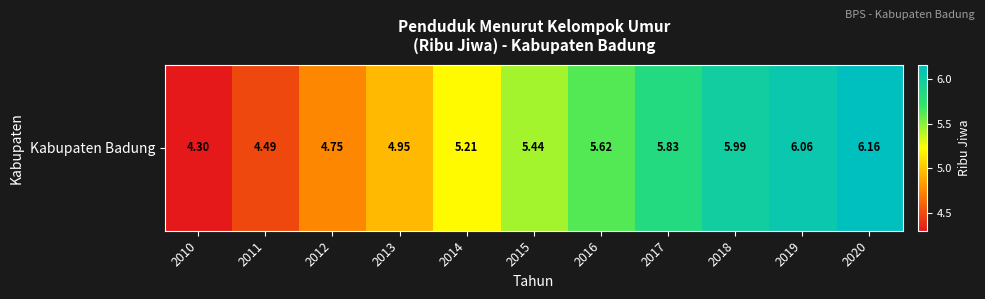

Approximately how many times larger is the value at 2018 compared to 2020?

1.0